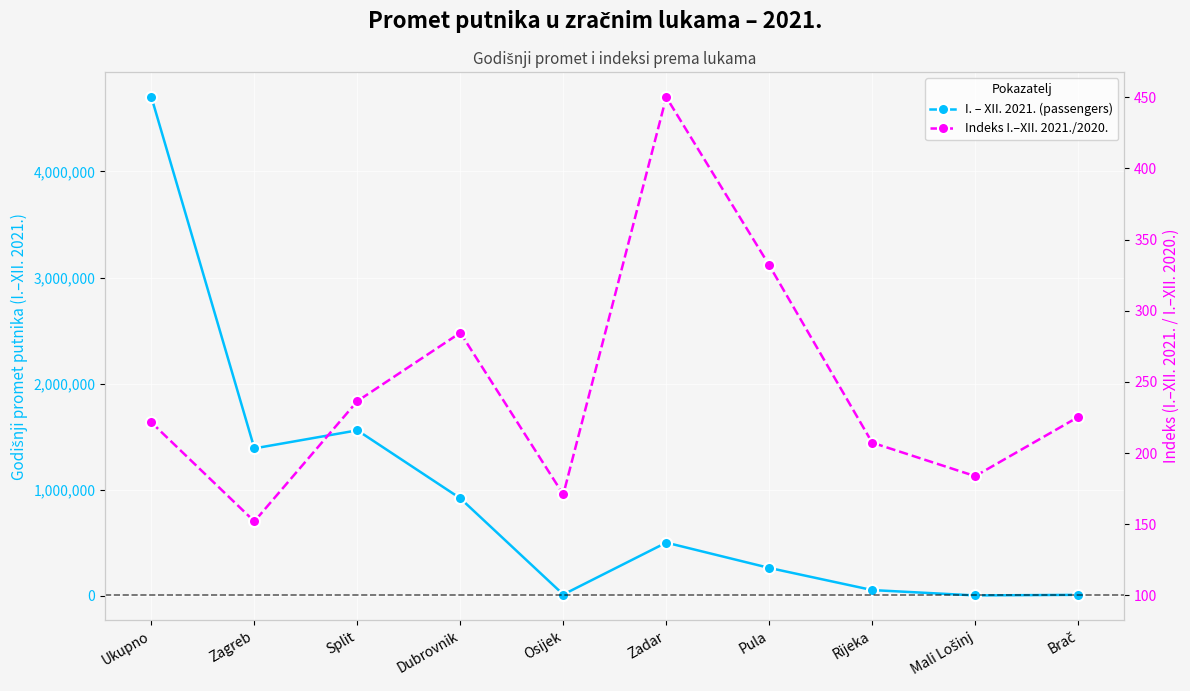

Is this an area chart (filled region under the line)?

No